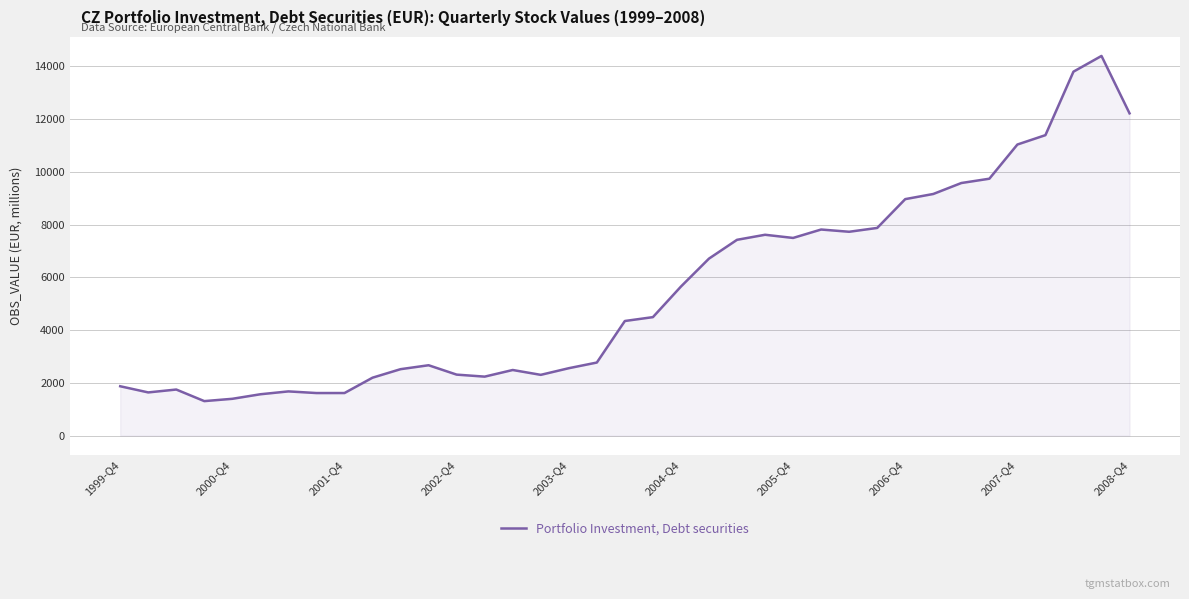

What is the smallest value displayed?

1308.2